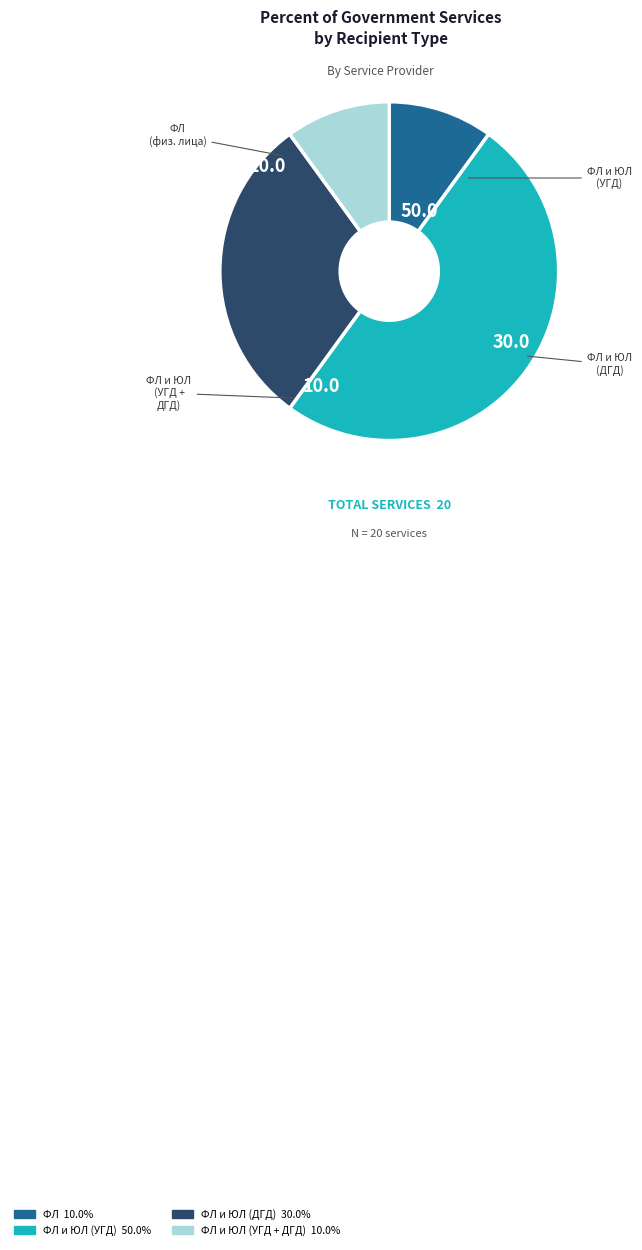

How many segments does this pie chart have?

4